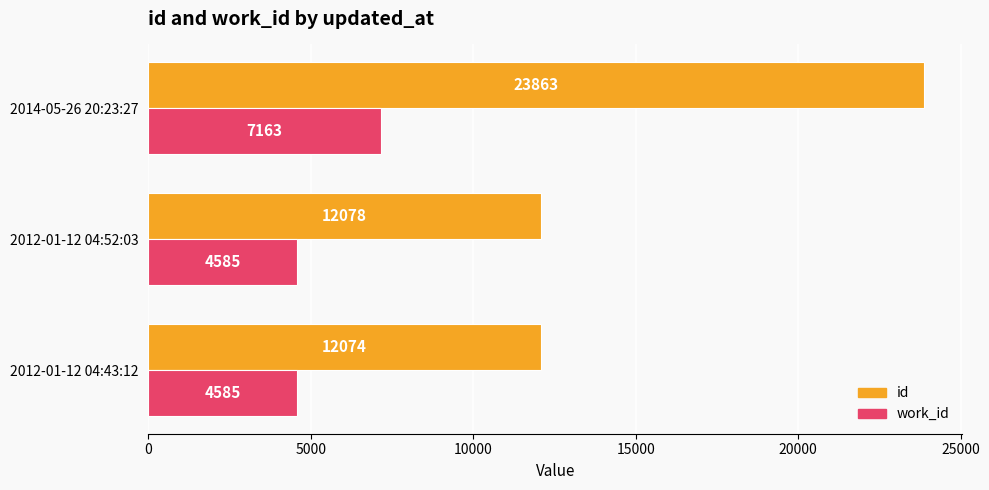

What is the sum of all id values?

48015